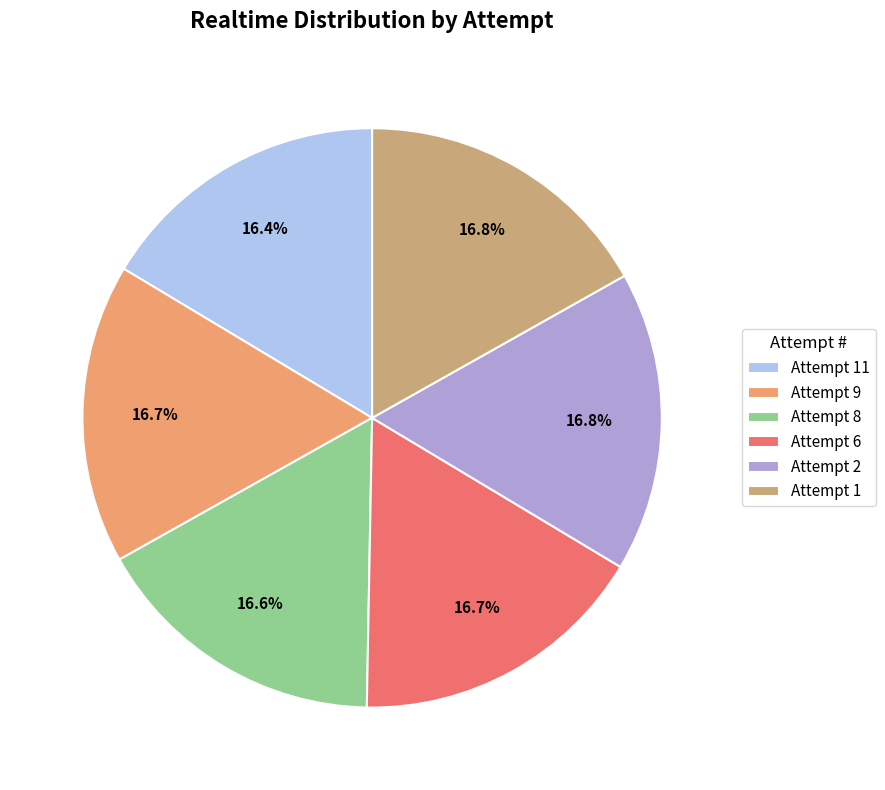

How many segments does this pie chart have?

6